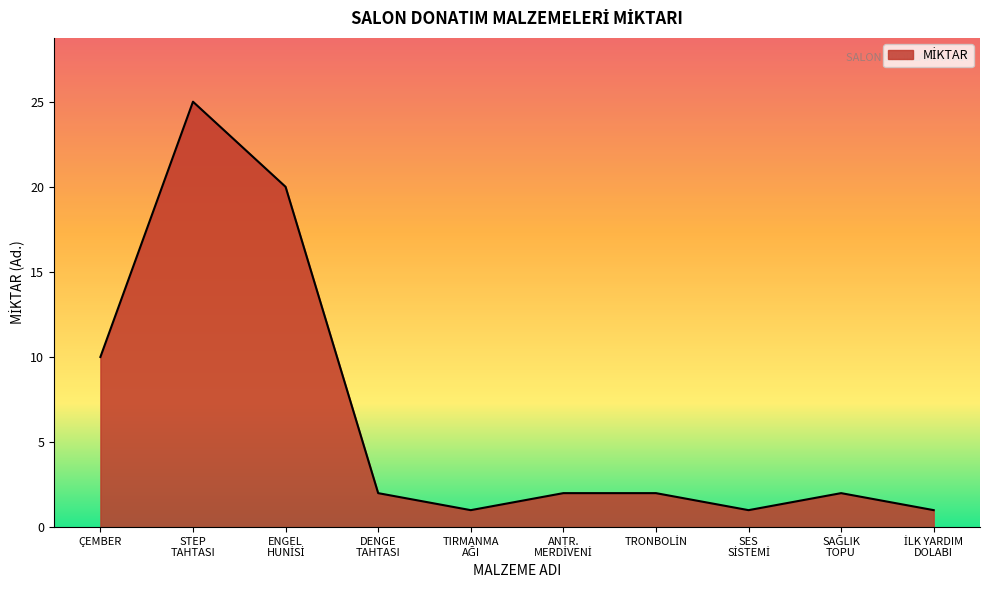

What is the maximum value shown in the chart?

25